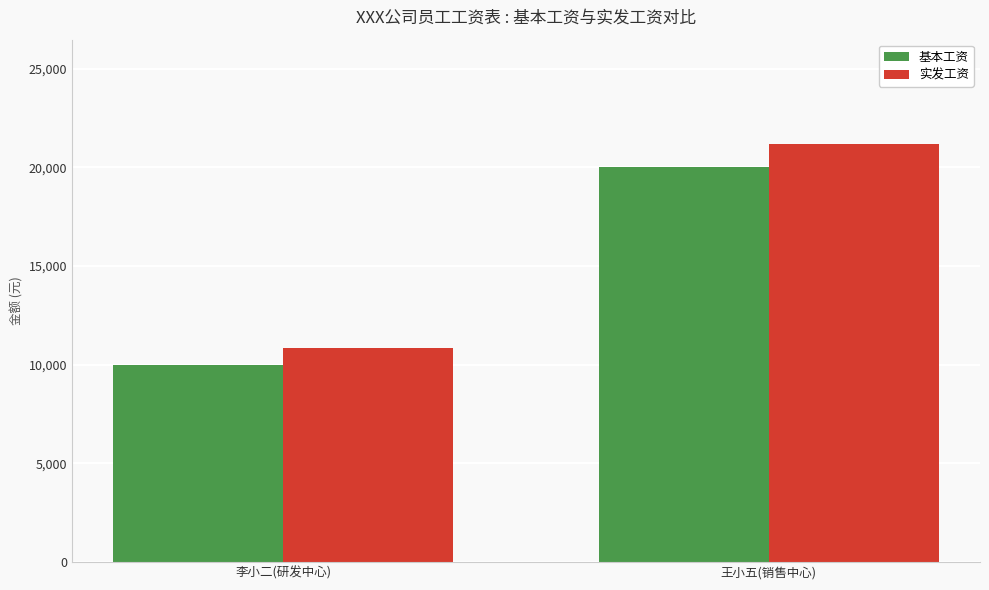

Between 李小二(研发中心) and 王小五(销售中心), which series saw the biggest shift?

实发工资